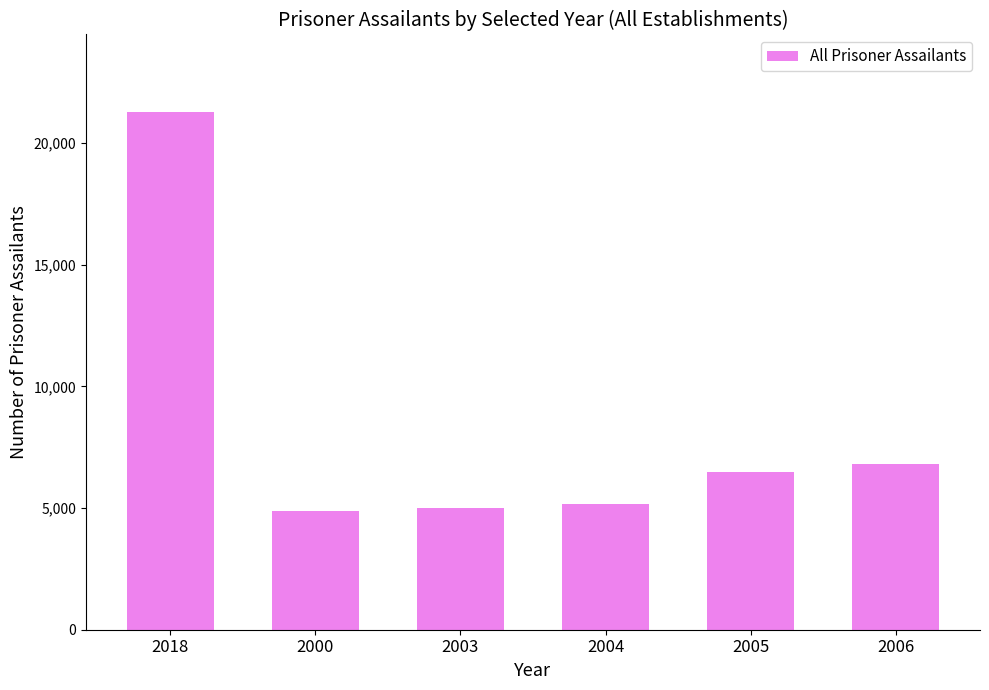

Are the bars horizontal?

No